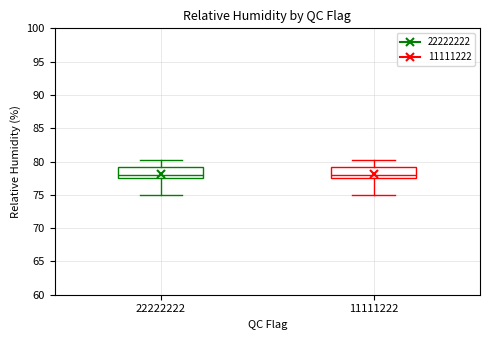

Where does the median line of the box at x = 11111222 sit on the y-axis? The values are not printed on the chart, so give them approximately, as read against the axis.

78.0